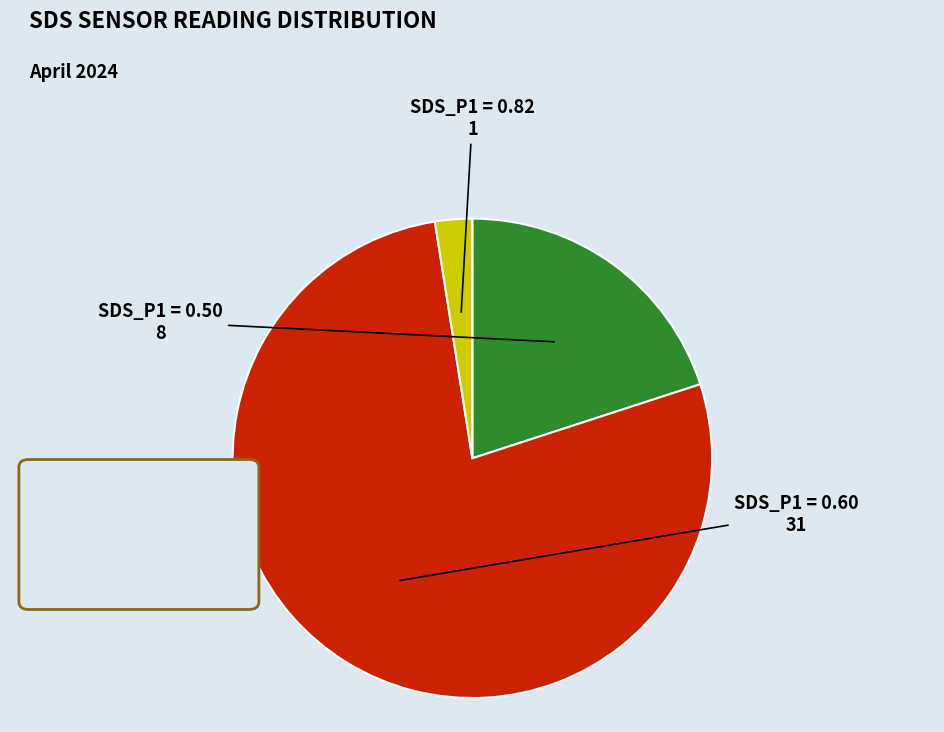

True or false: SDS_P1 = 0.60 accounts for 78% of the total.

True